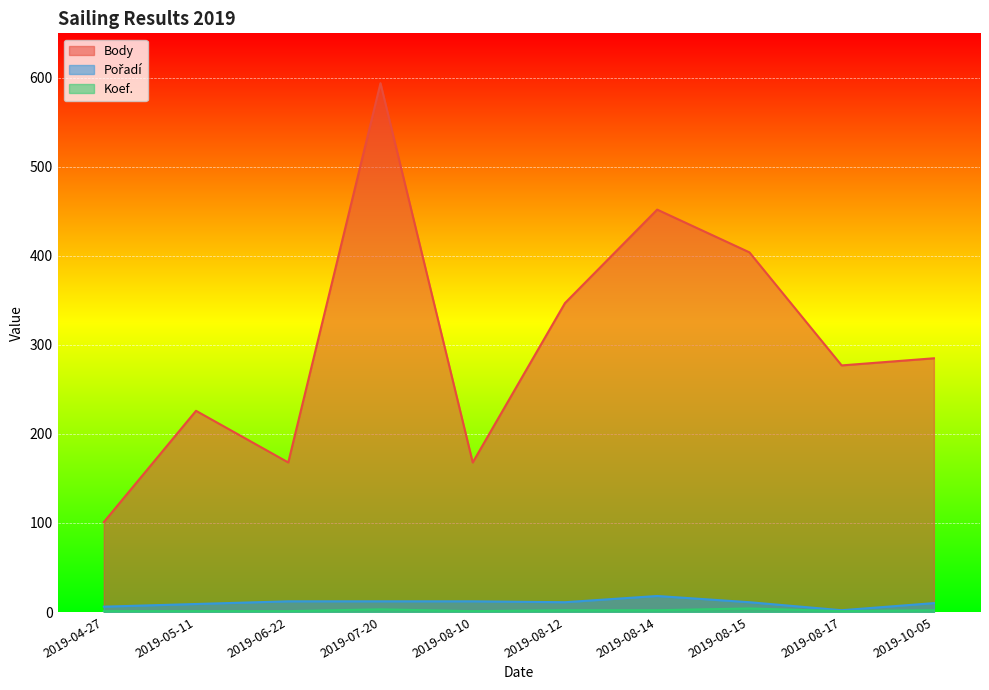

At which label does Pořadí first exceed 11?

2019-06-22